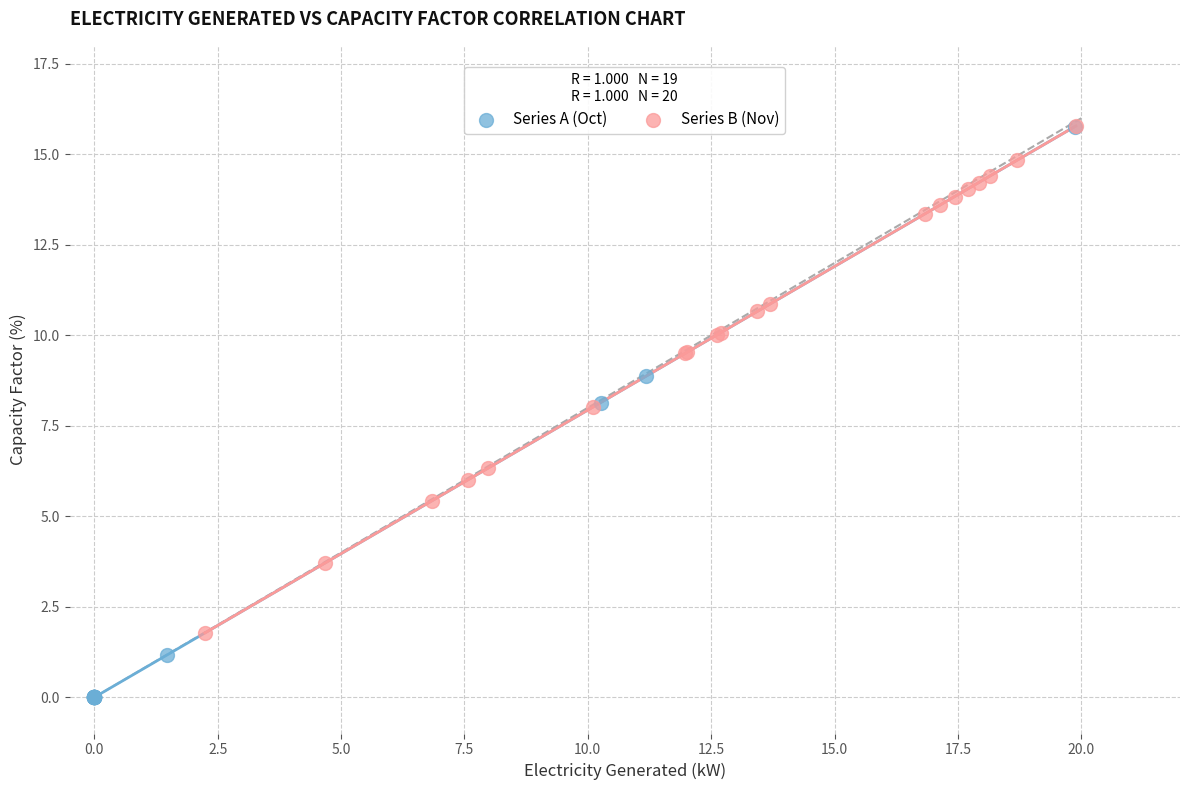

Which series reaches the minimum Y coordinate?

Series A (Oct)